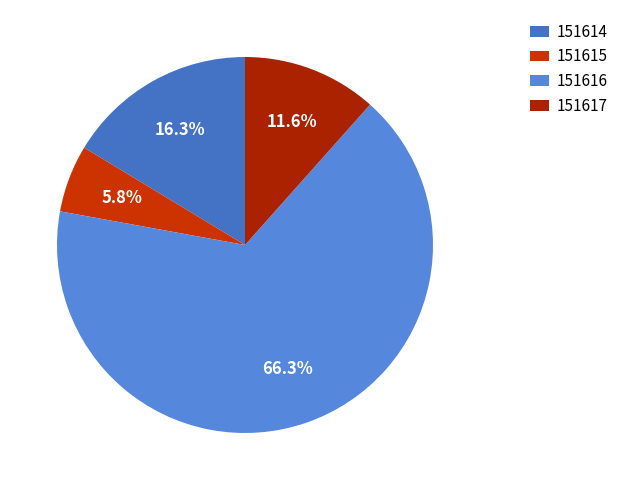

What is the smallest slice in the pie chart?

151615